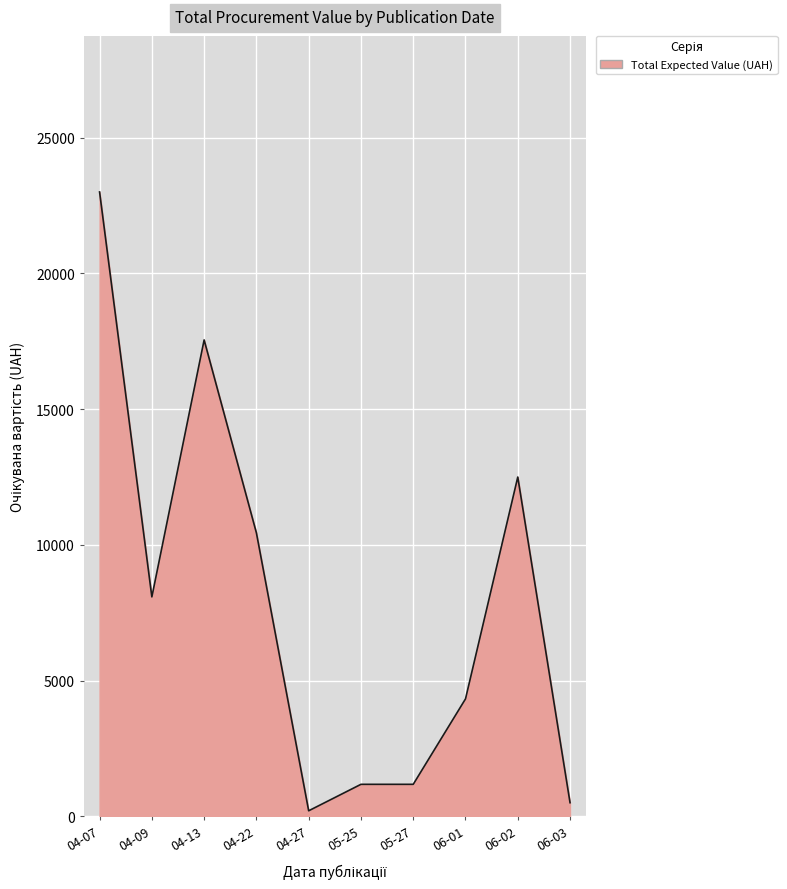

Does the chart have visible grid lines?

Yes